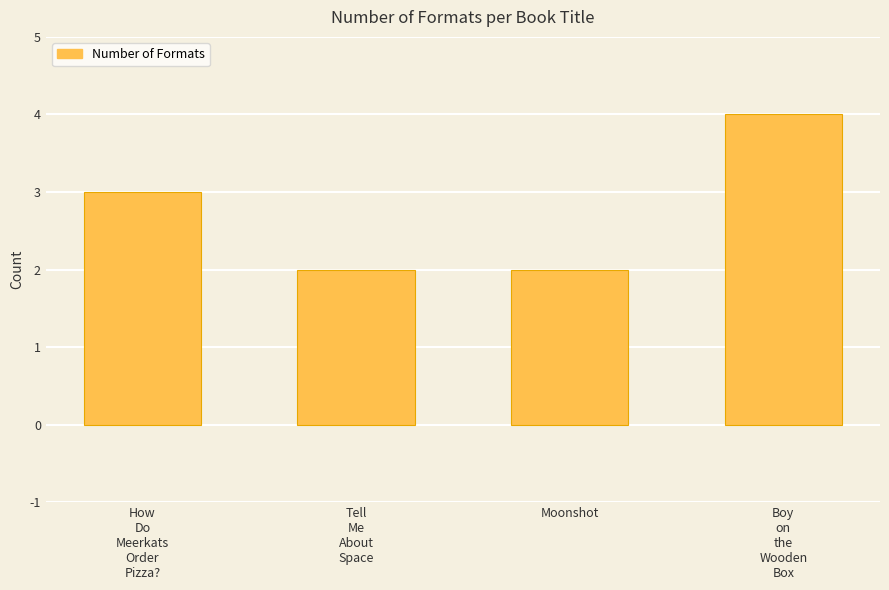

What position from the left is Moonshot?

3